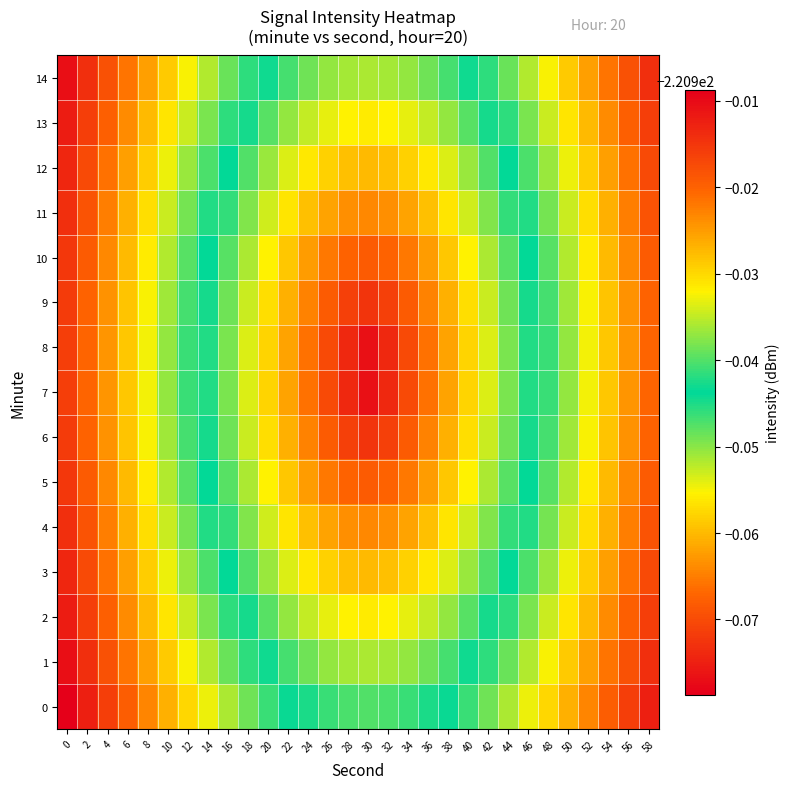

How many distinct data groups are displayed?

15